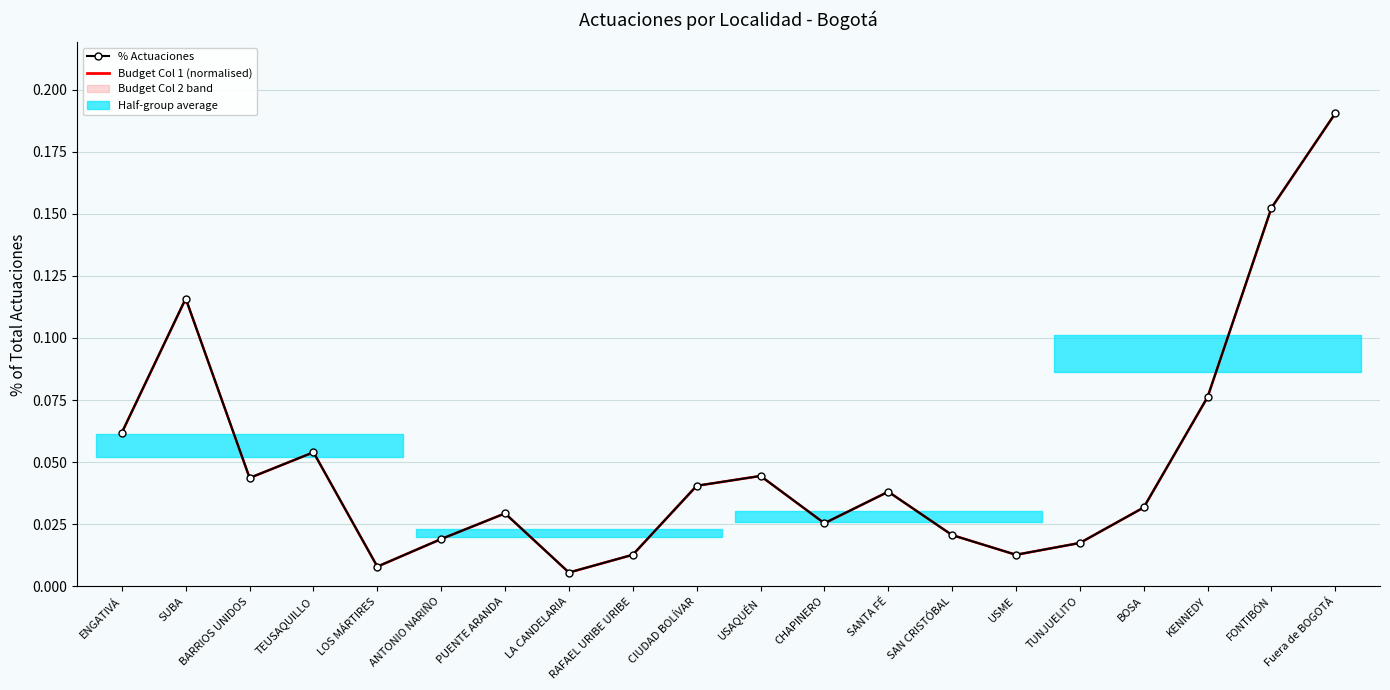

What is the label of the 4th point from the right?

BOSA